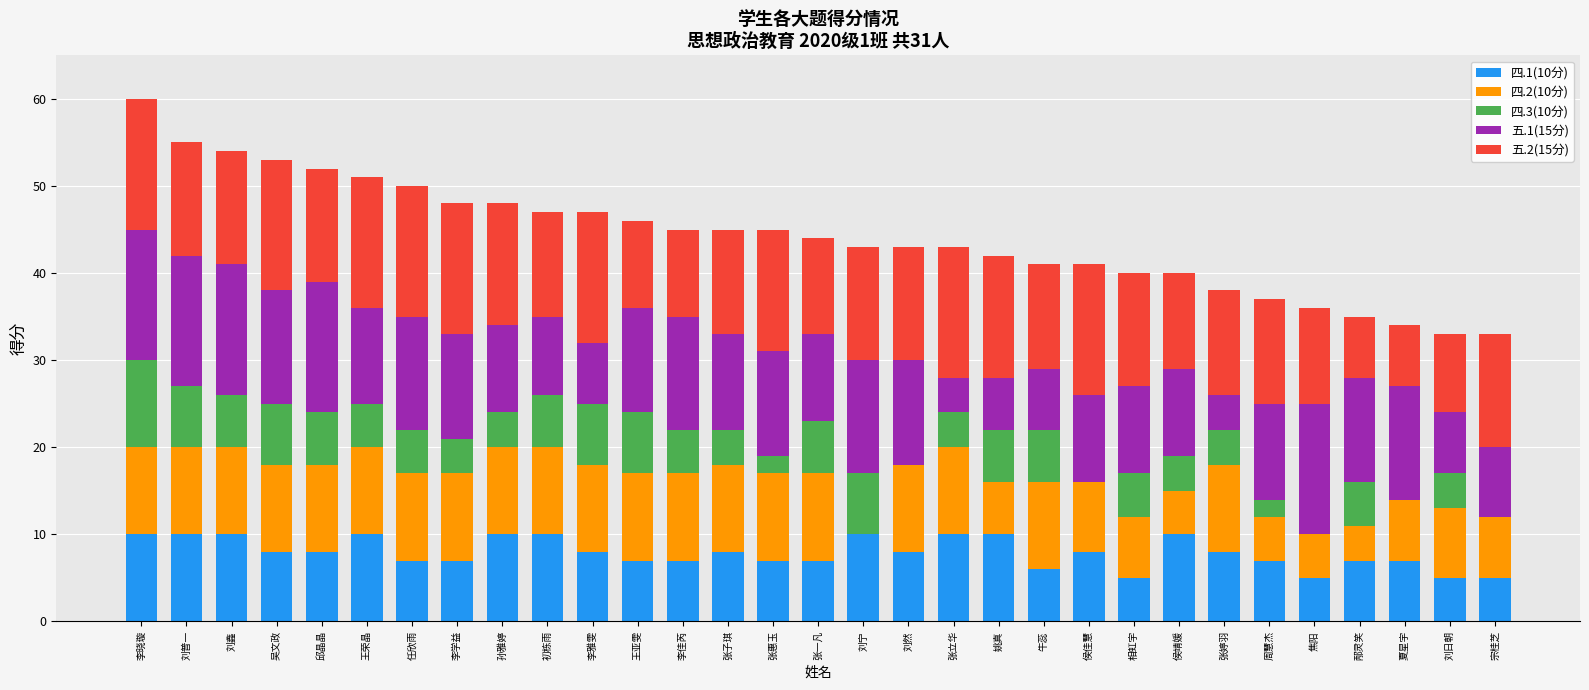

True or false: 四.1(10分) has a value of 13 at 邱晶晶.

False